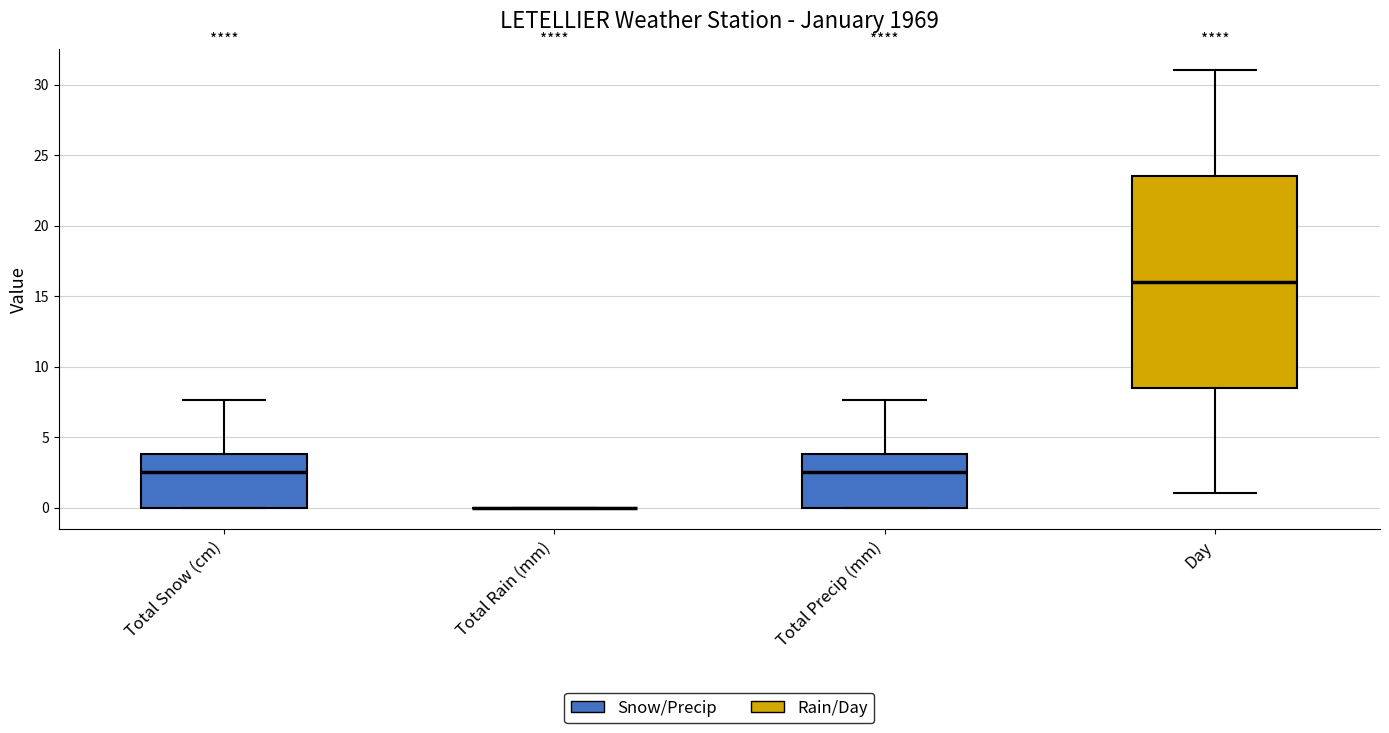

Comparing the boxes themselves (not the whiskers), which one is the tallest?

Day